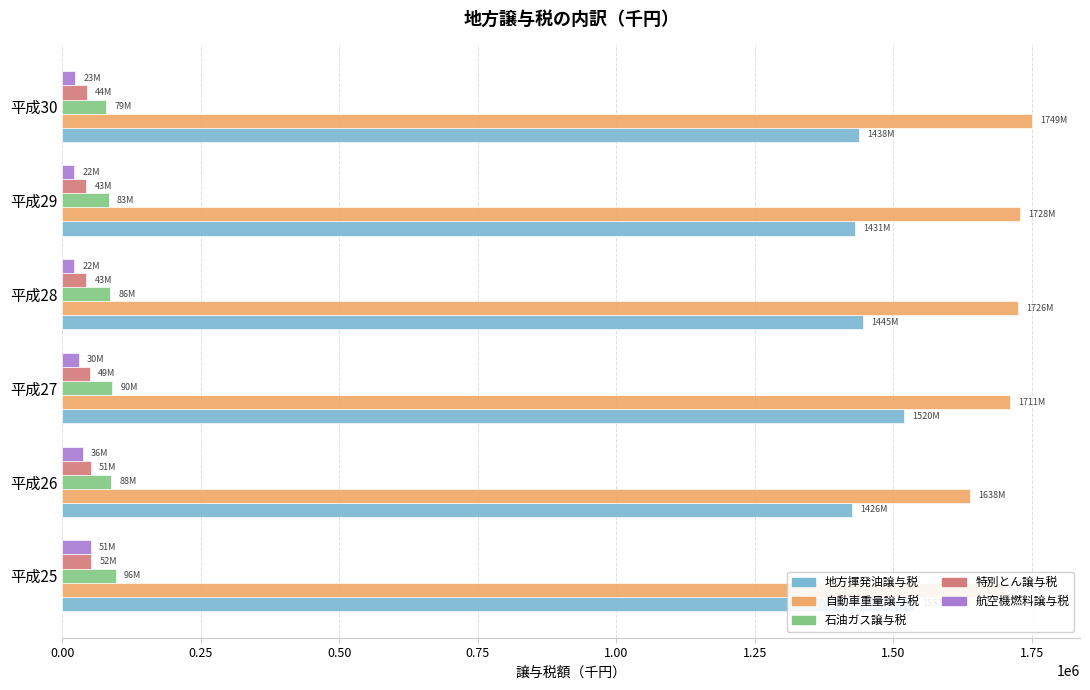

What are all the series names shown in the legend?

地方揮発油譲与税, 自動車重量譲与税, 石油ガス譲与税, 特別とん譲与税, 航空機燃料譲与税